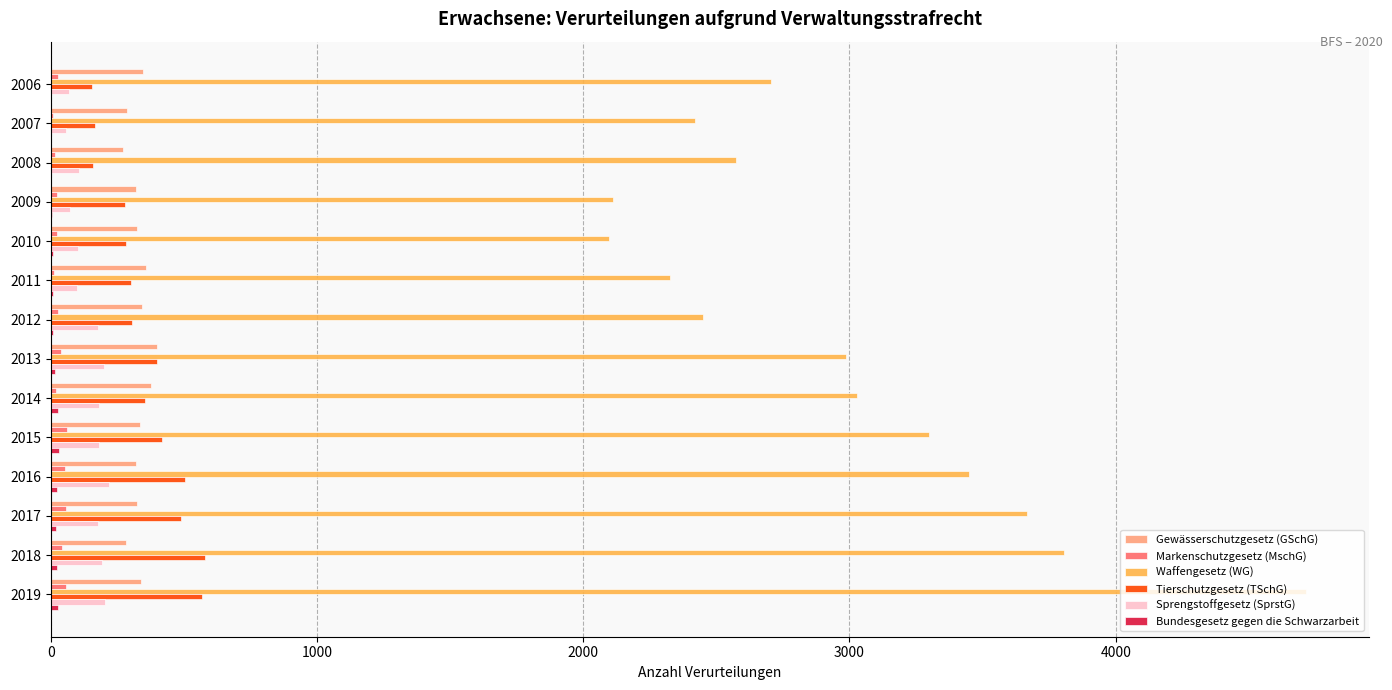

Is the value of Sprengstoffgesetz (SprstG) at 2011 greater than the value of Waffengesetz (WG) at 2010?

No